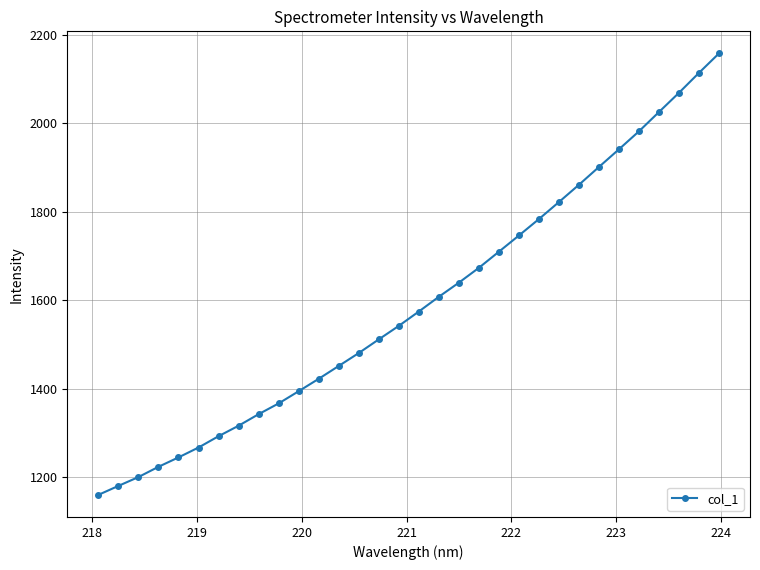

What is the smallest value displayed?

1160.4